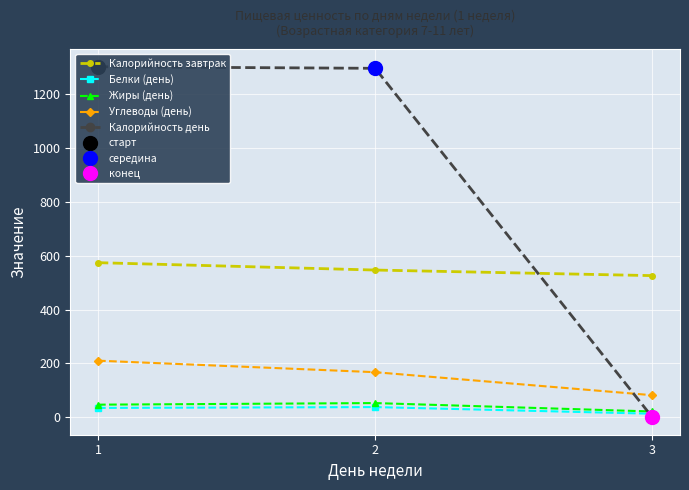

Which has a higher value, 1 or 2?

1